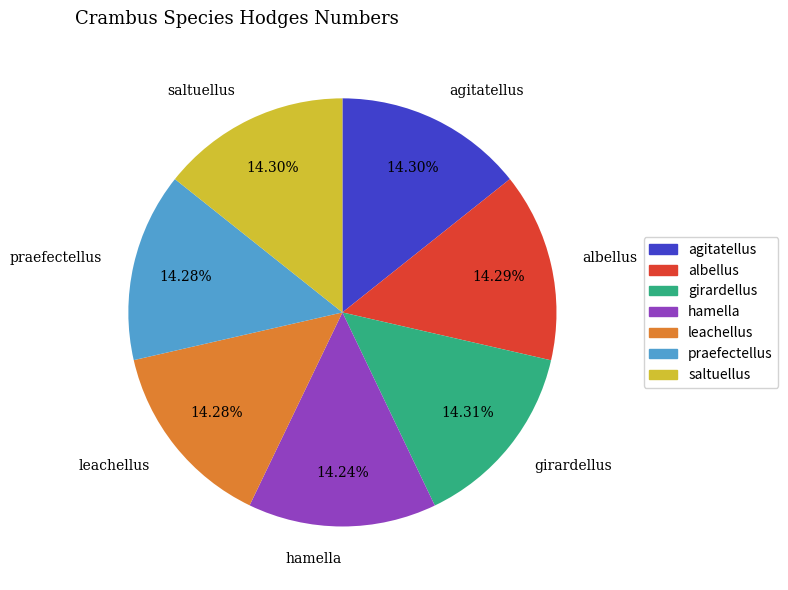

How many slices are in this pie chart?

7